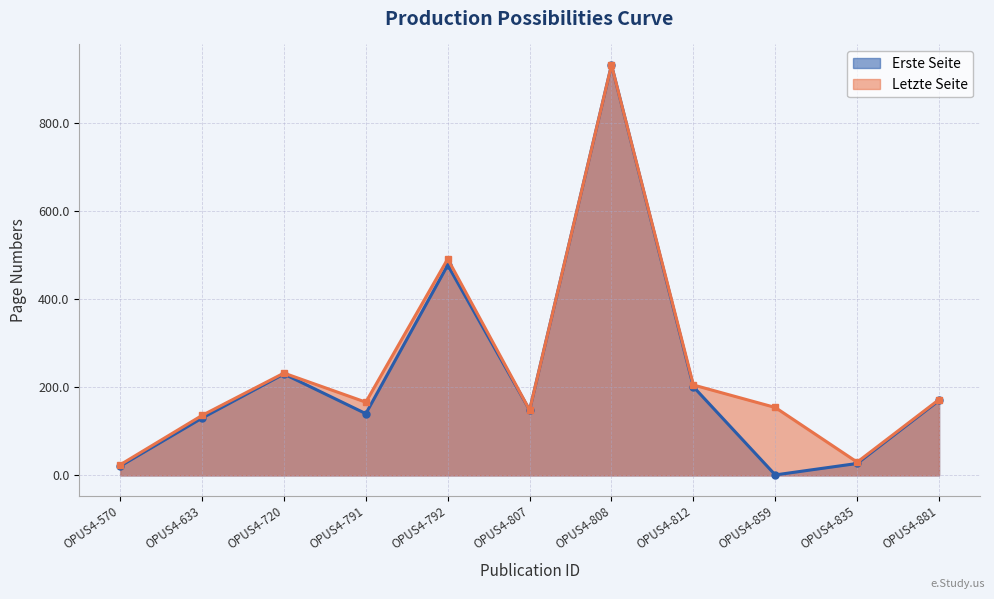

True or false: Letzte Seite and Erste Seite cross at least once.

False